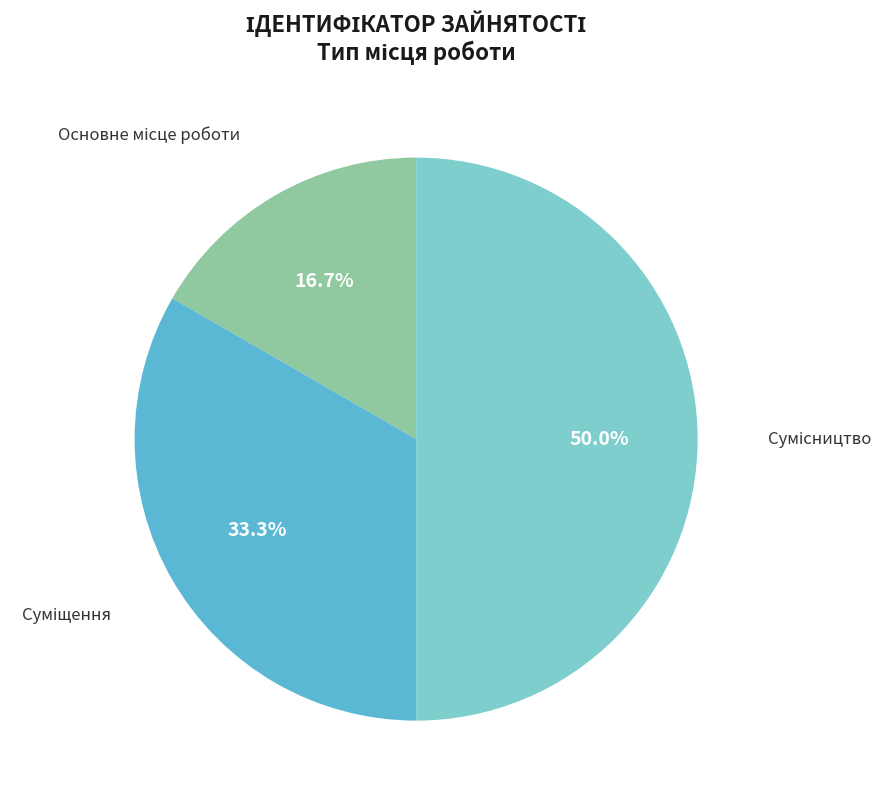

What is the ratio of the value at Суміщення to the value at Основне місце роботи?

2.0